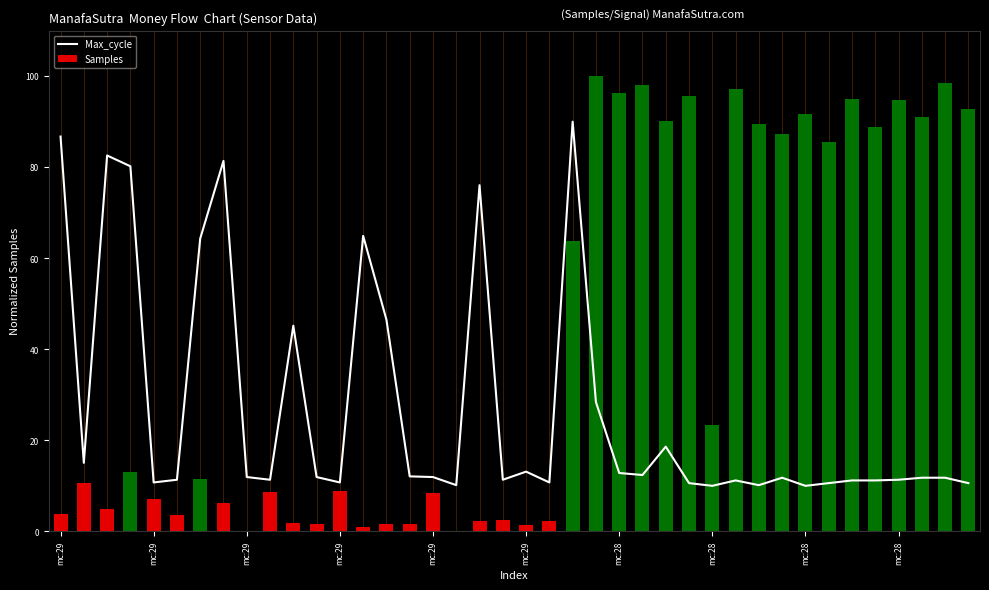

Rank the series by their maximum value, from highest to lowest.

Samples, Max_cycle